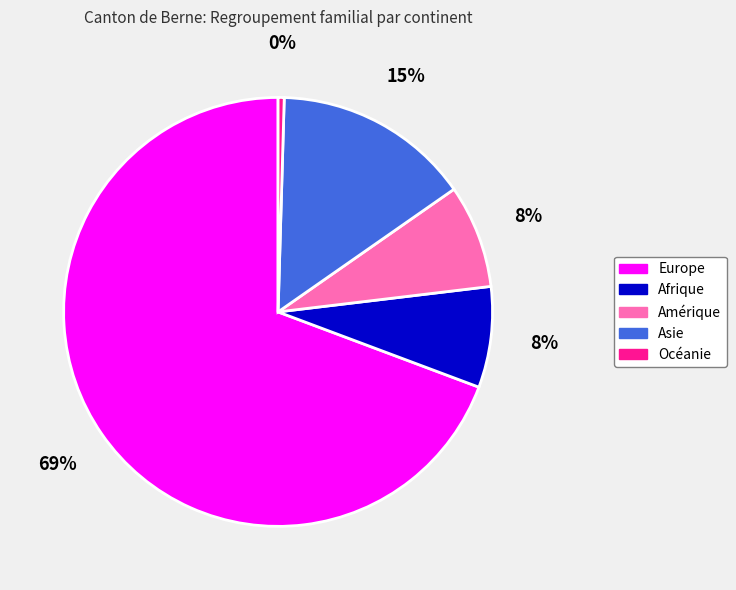

Does Europe account for over 50% of the chart?

Yes